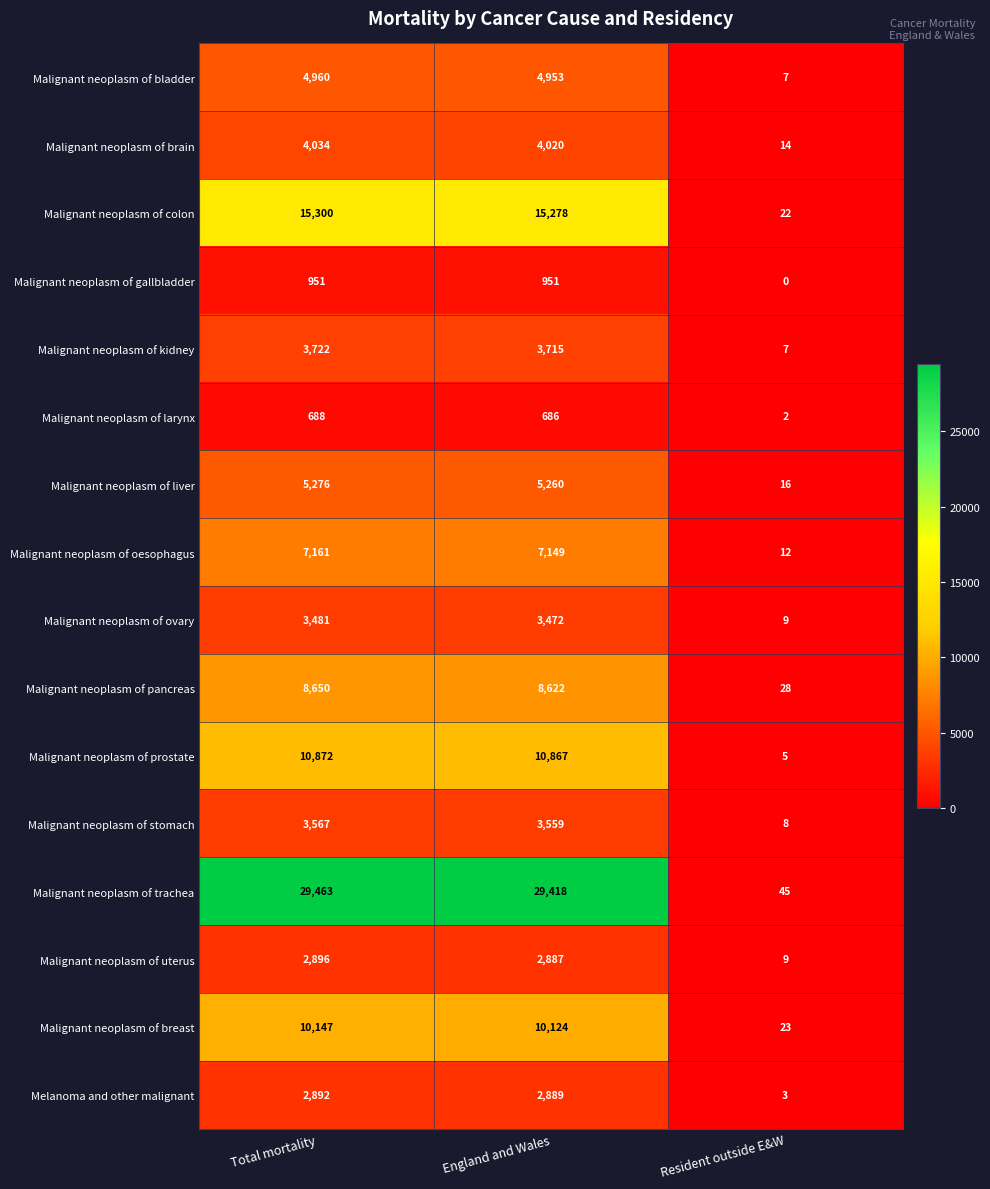

List the series in order of their peak value, highest first.

Malignant neoplasm of trachea, Malignant neoplasm of colon, Malignant neoplasm of prostate, Malignant neoplasm of breast, Malignant neoplasm of pancreas, Malignant neoplasm of oesophagus, Malignant neoplasm of liver, Malignant neoplasm of bladder, Malignant neoplasm of brain, Malignant neoplasm of kidney, Malignant neoplasm of stomach, Malignant neoplasm of ovary, Malignant neoplasm of uterus, Melanoma and other malignant, Malignant neoplasm of gallbladder, Malignant neoplasm of larynx